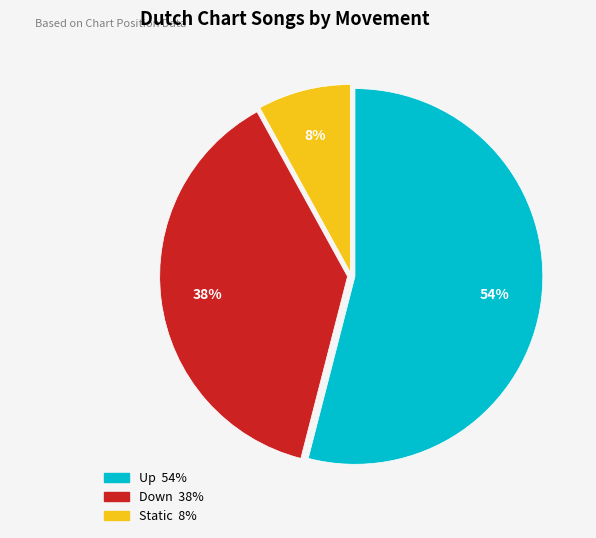

To the nearest percent, what is the average slice percentage?

33%